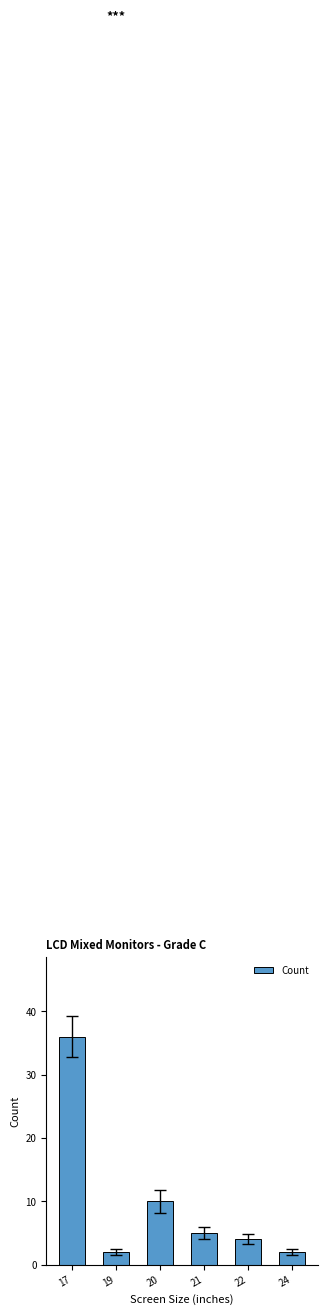

Where is the data nearest to the value 19?

20